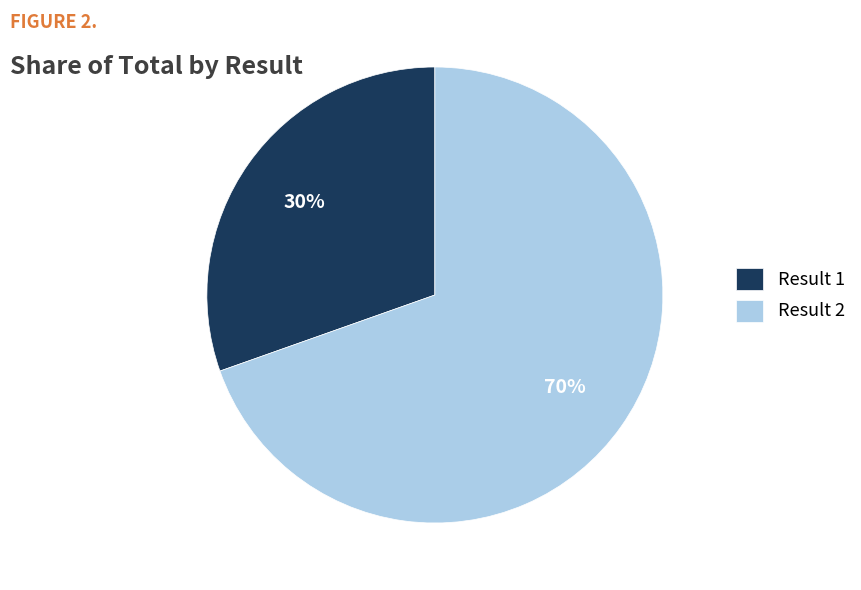

True or false: Result 1 accounts for 42% of the total.

False